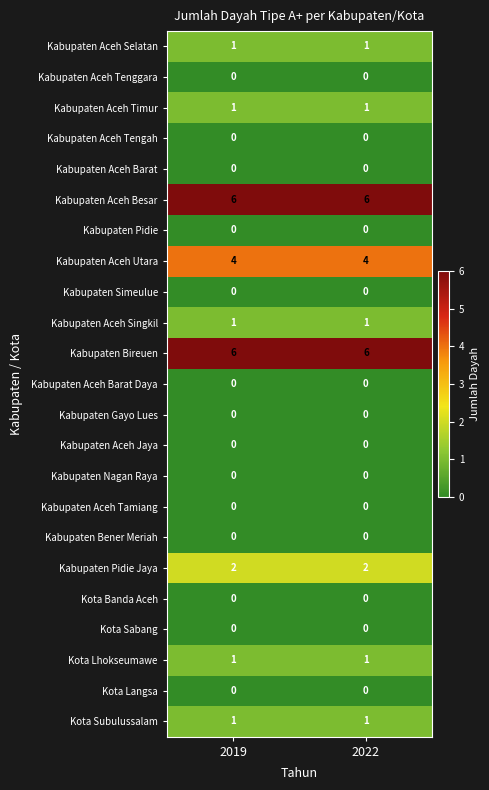

What is the spread (max minus min) of values at 2022?

6